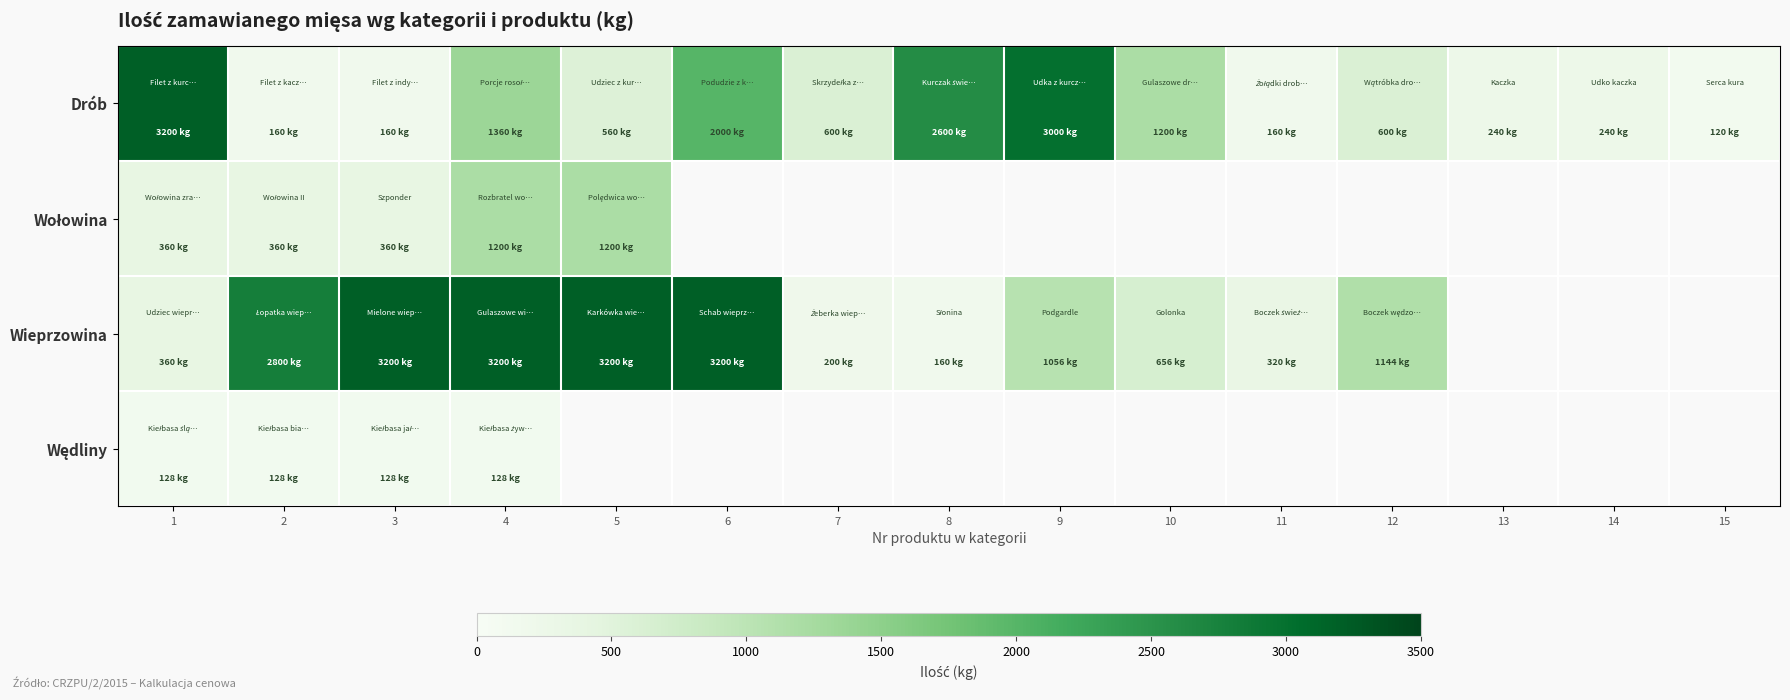

What is the minimum value for Wołowina?

360.0